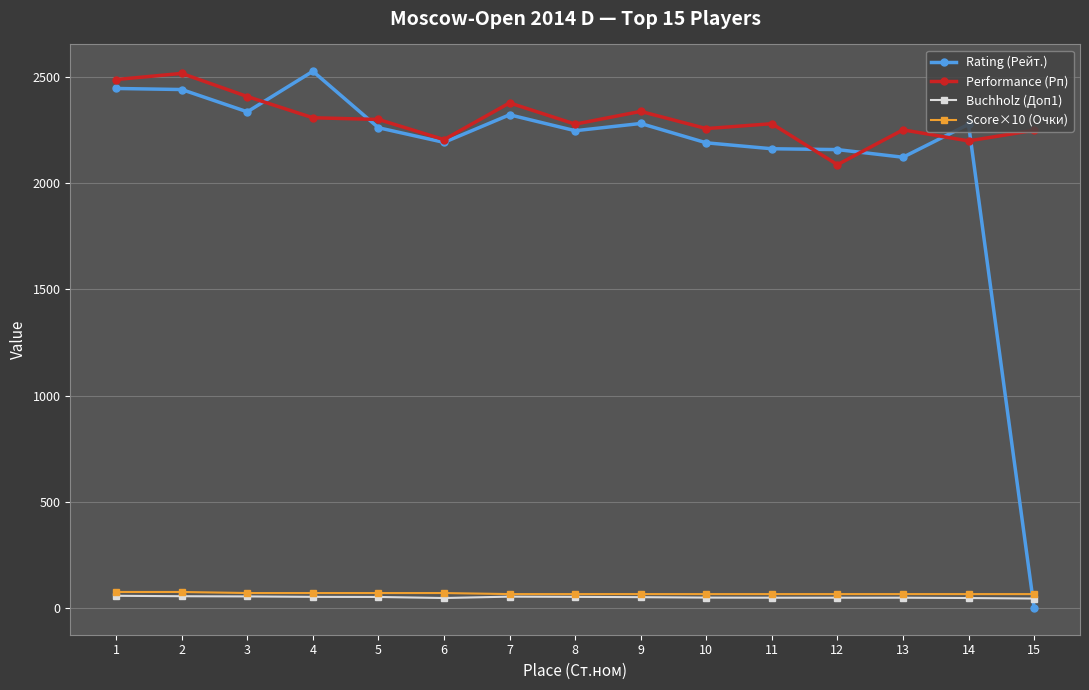

Which series changed the most between 4 and 13?

Rating (Рейт.)